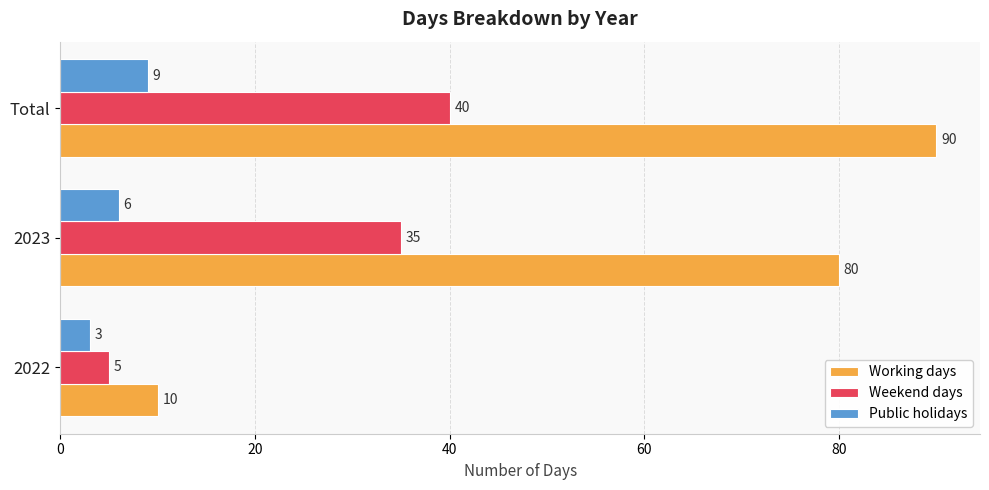

True or false: Working days has a value of 139 at 2023.

False